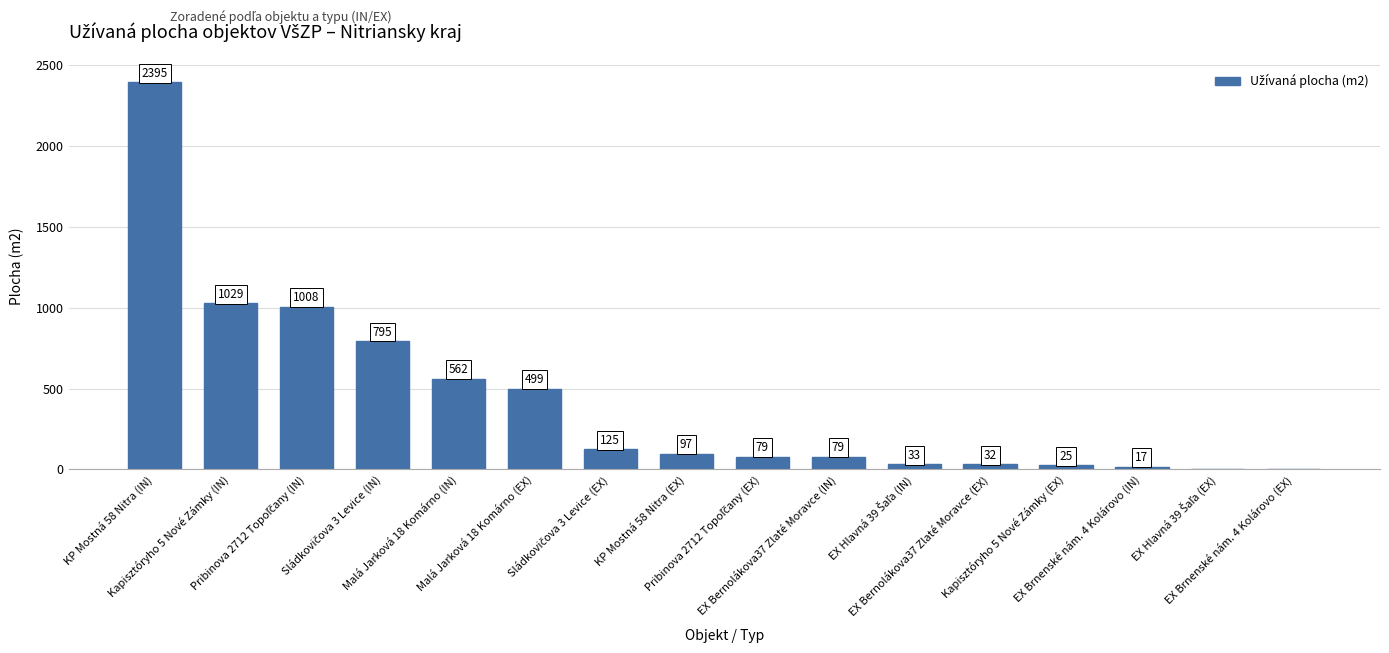

What is the sum of all values?

6775